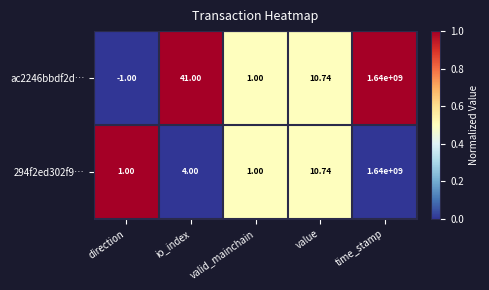

At which category does the chart reach its peak across all series?

time_stamp